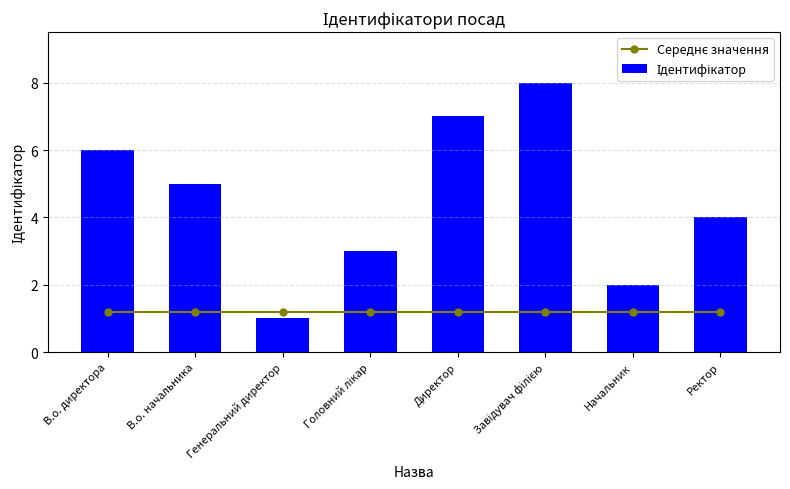

At which label is Ідентифікатор closest to 4?

Ректор